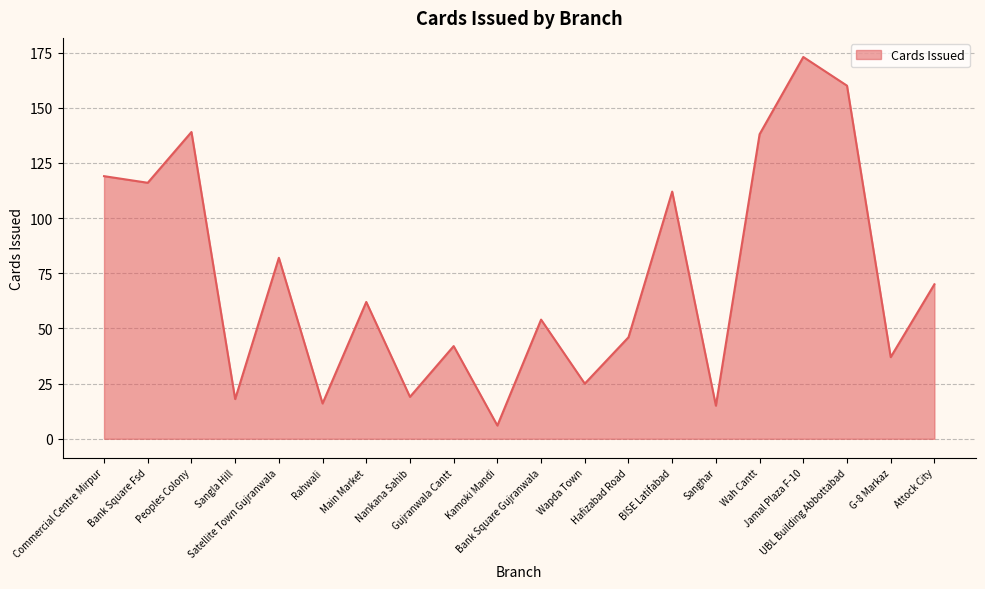

At which category does the data reach its first local valley?

Bank Square Fsd